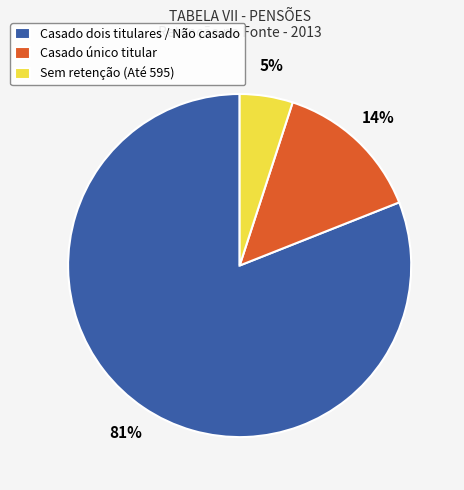

Which category accounts for the majority?

Casado dois titulares / Não casado